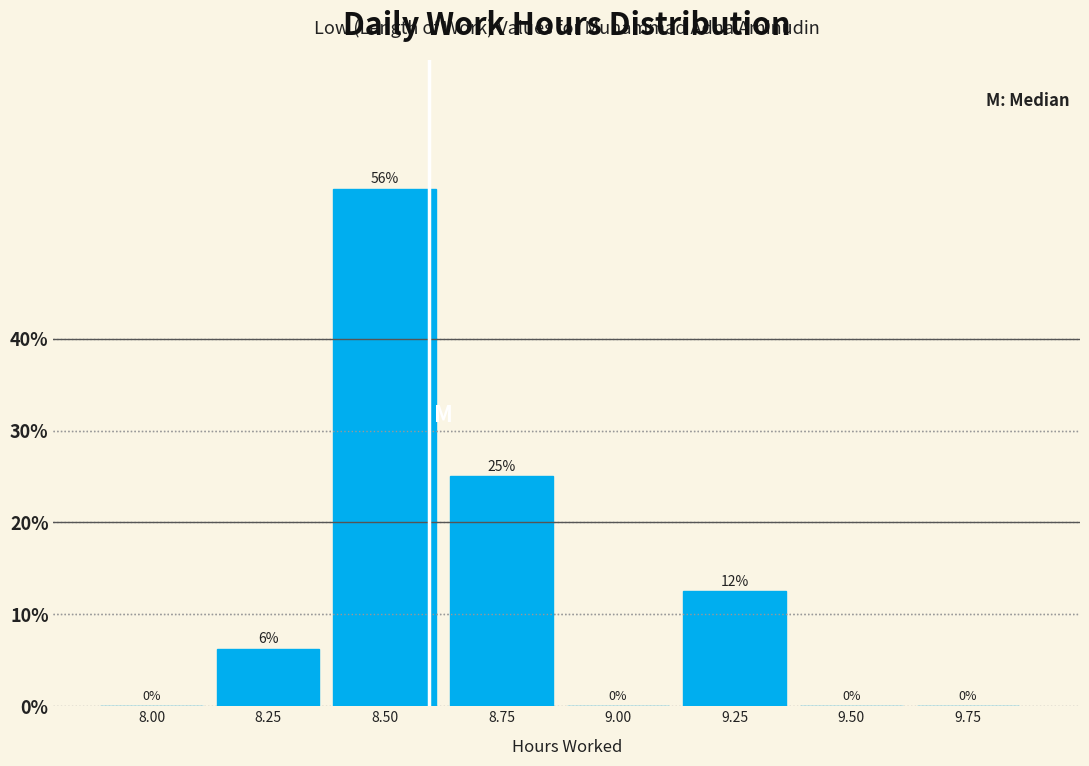

True or false: the data shows 22.5 at 9.00.

False